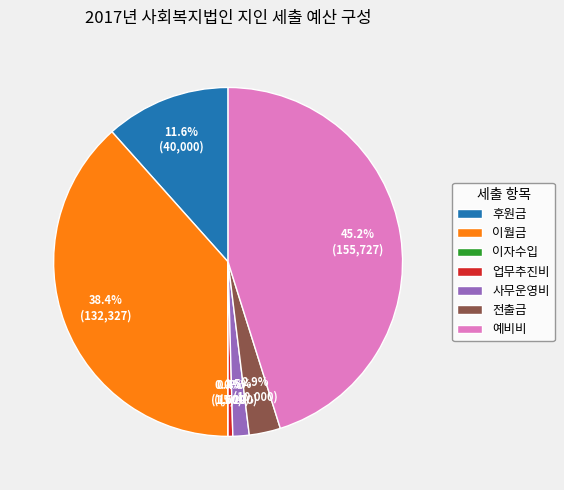

Does 전출금 represent more than half of the total?

No